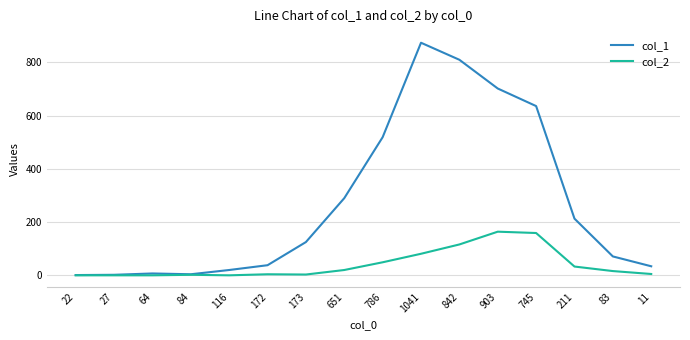

The value of col_2 at 903 is 164. True or false?

True